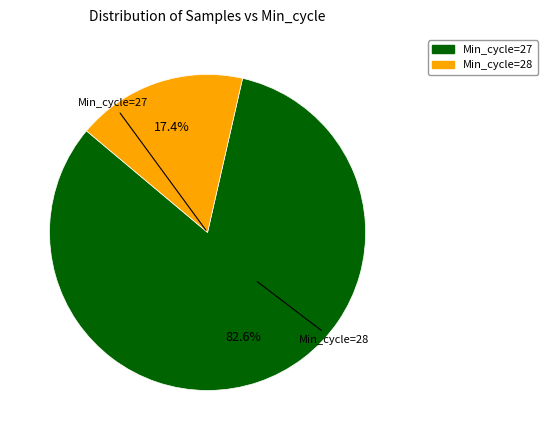

Is there a majority slice in this chart?

Yes